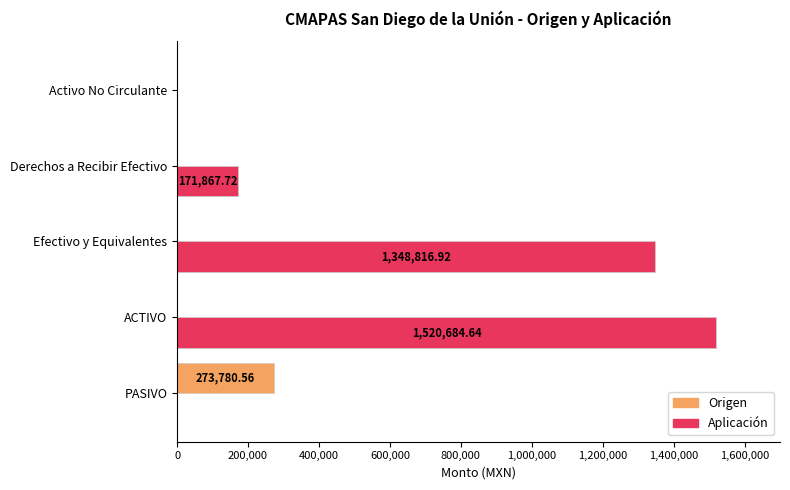

What is the sum of the Origen values at Activo No Circulante and PASIVO?

273780.6